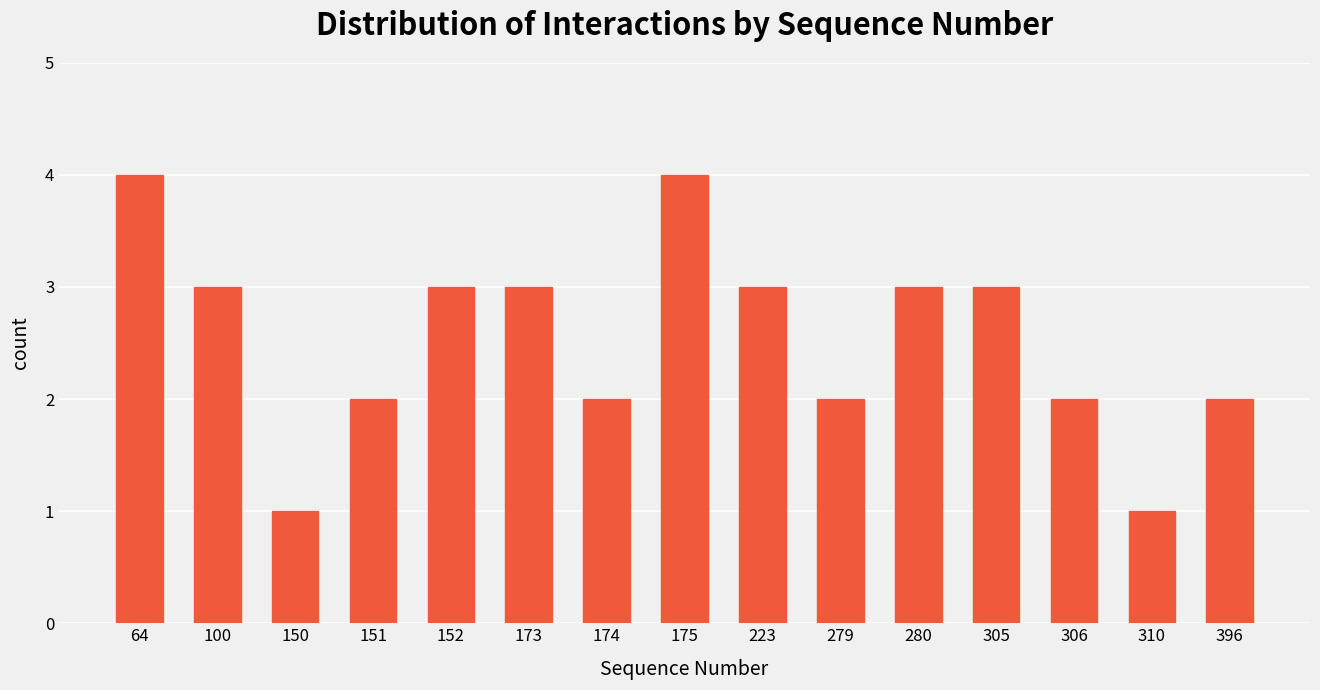

Reading right to left, extract all data points from this chart.

396=2	310=1	306=2	305=3	280=3	279=2	223=3	175=4	174=2	173=3	152=3	151=2	150=1	100=3	64=4